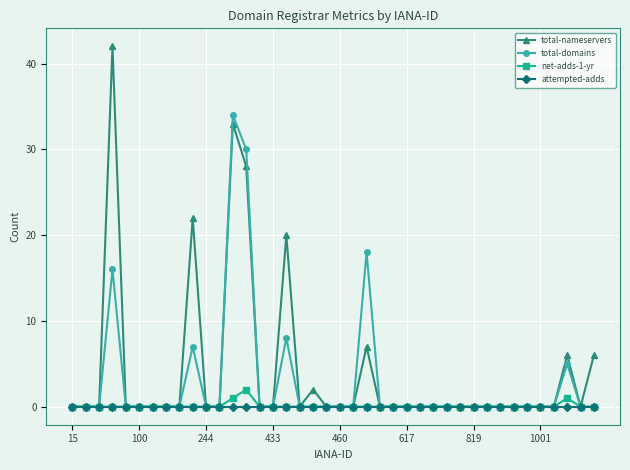

At how many categories does at least one series exceed 3?

8